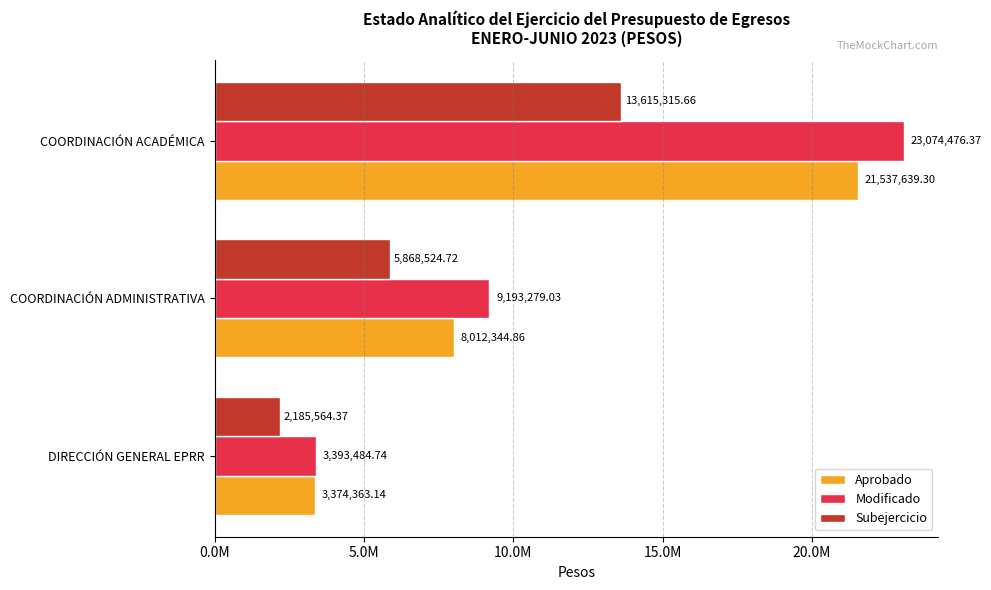

What are all the series names shown in the legend?

Aprobado, Modificado, Subejercicio